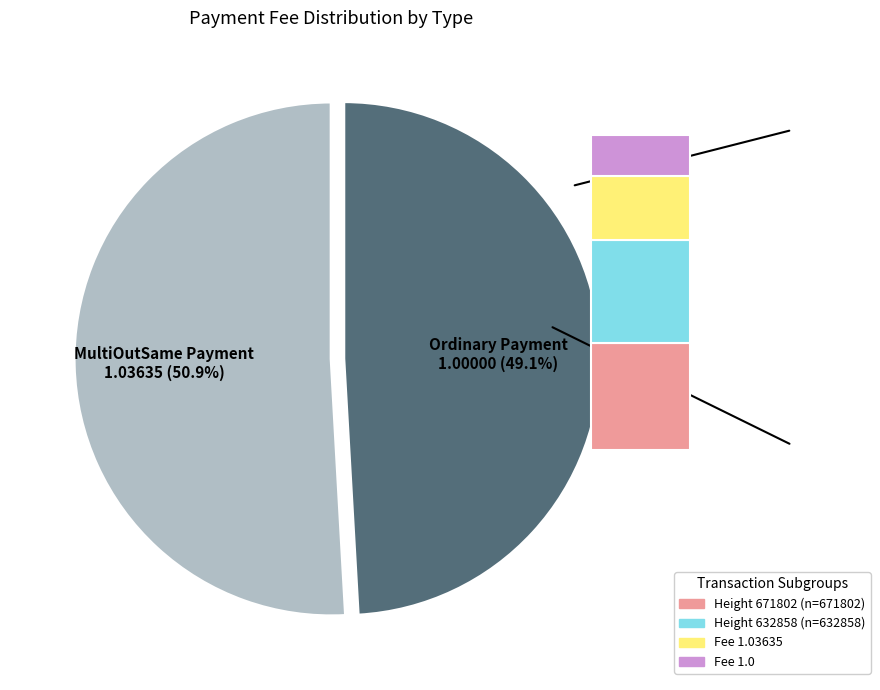

What percentage is NOT represented by MultiOutSame Payment?

49.1%